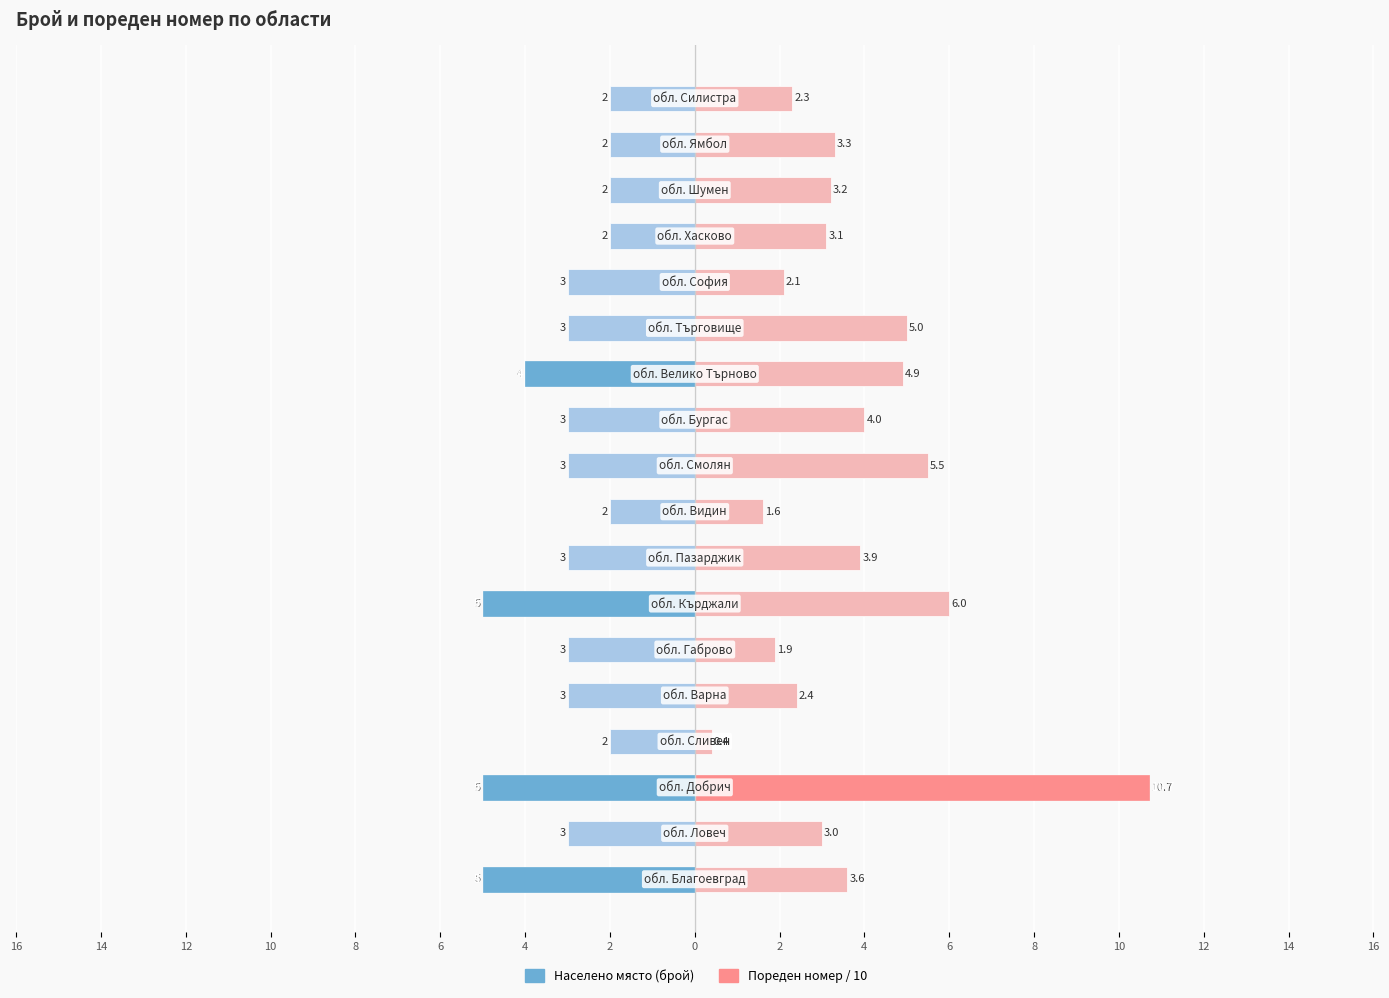

What value does the Населено място (брой) series have at 4?

-3.0